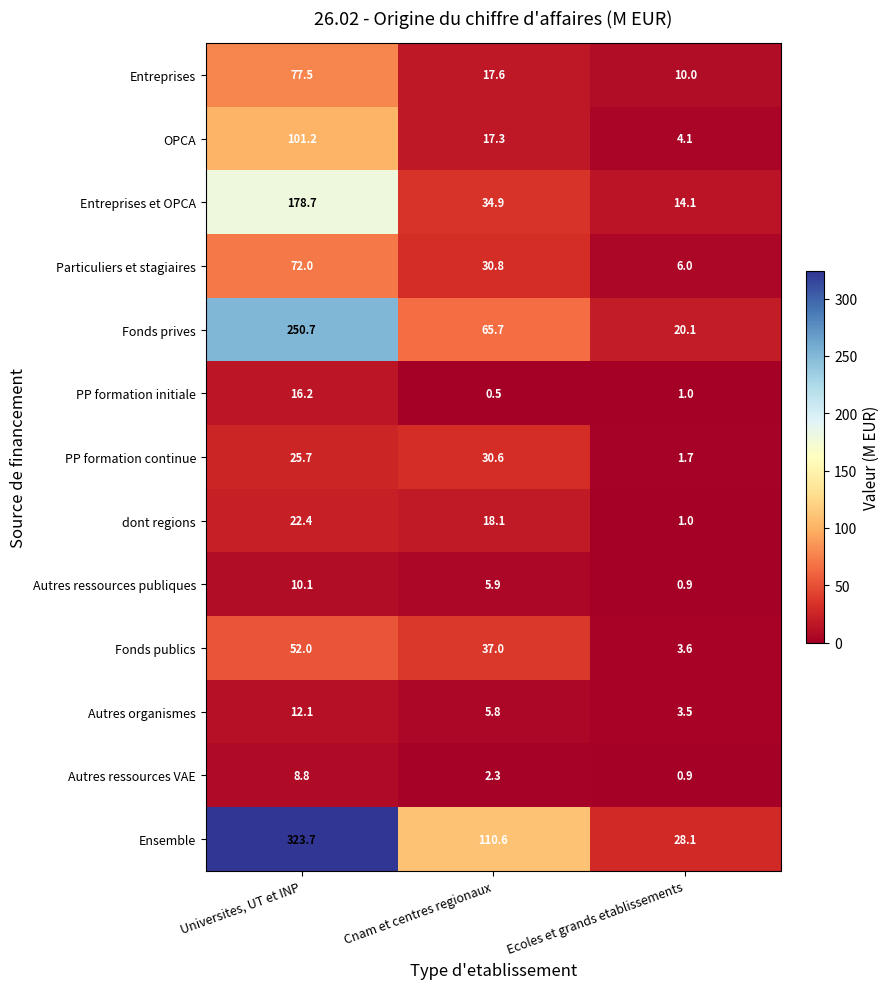

Which series has the widest spread of values?

Ensemble